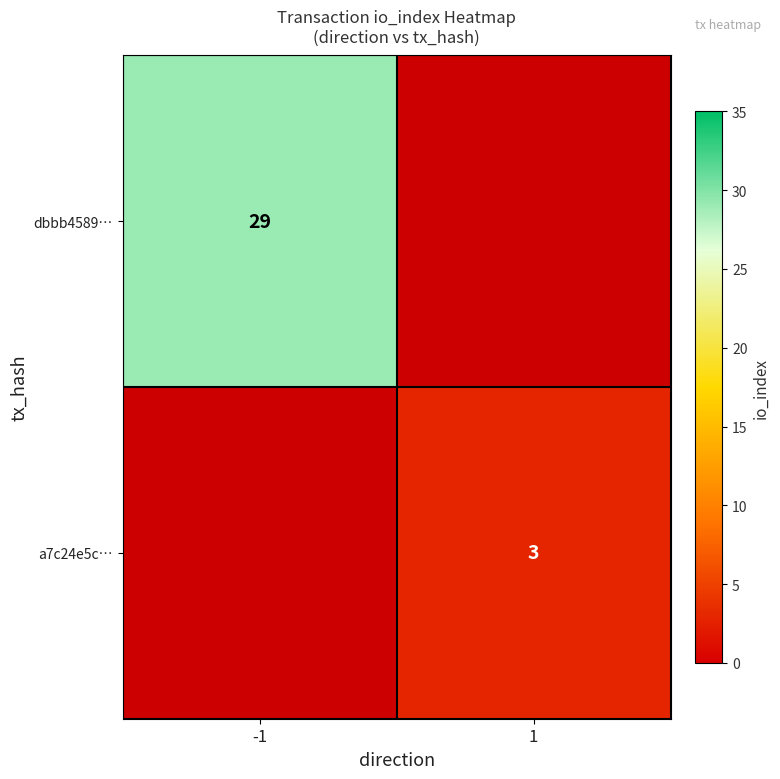

The value of a7c24e5c… at 1 is 3. True or false?

True